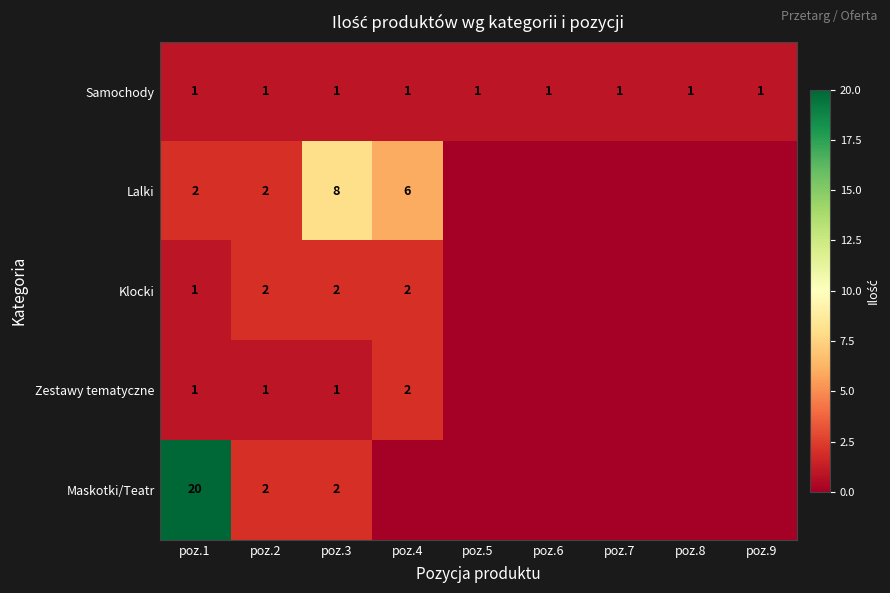

The value of Samochody at poz.4 is 1. True or false?

True